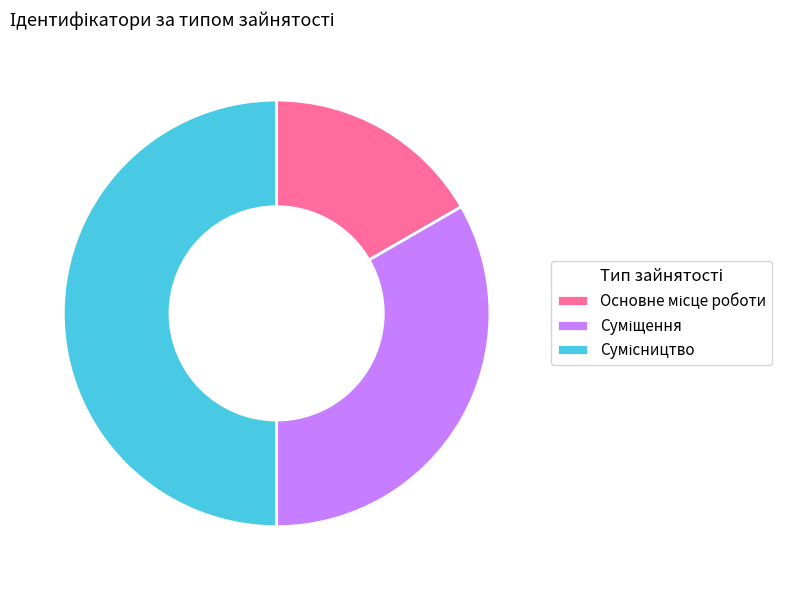

How many slices are in this pie chart?

3